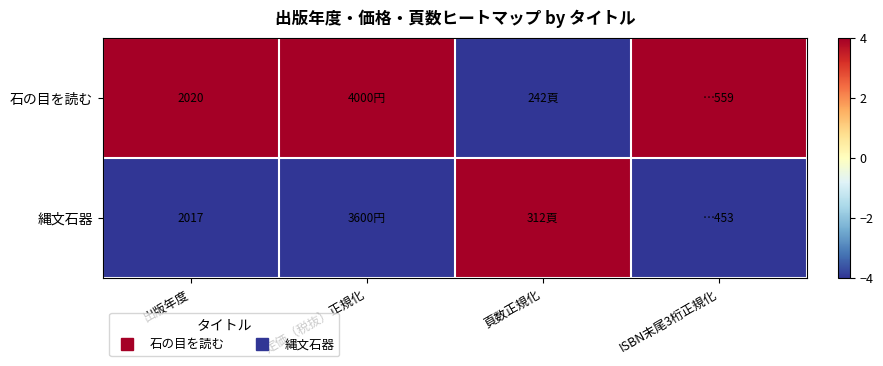

The value of 縄文石器 at 出版年度 is -4. True or false?

True